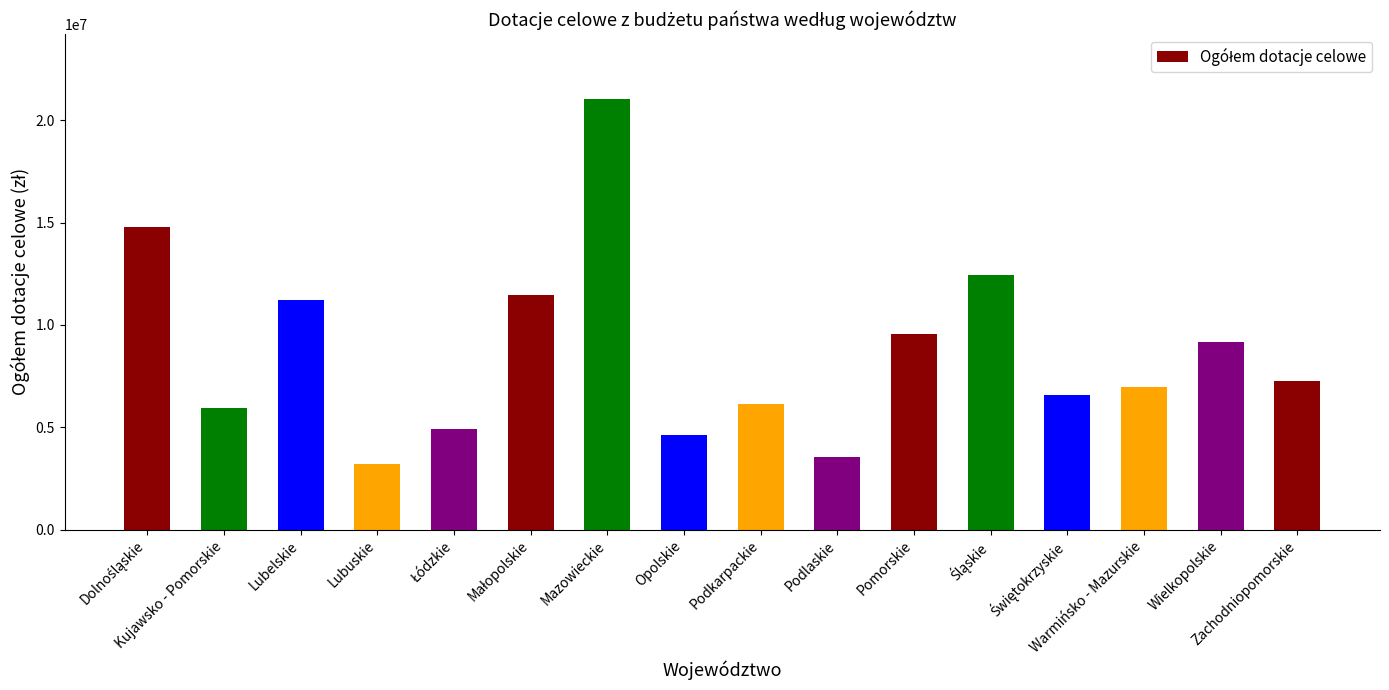

What is the average value?

8672053.2